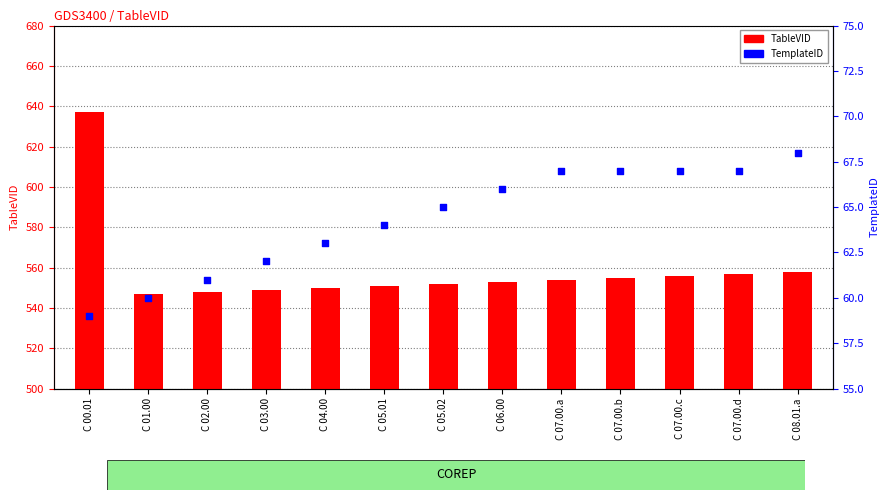

Which series has the largest total across all categories?

TableVID